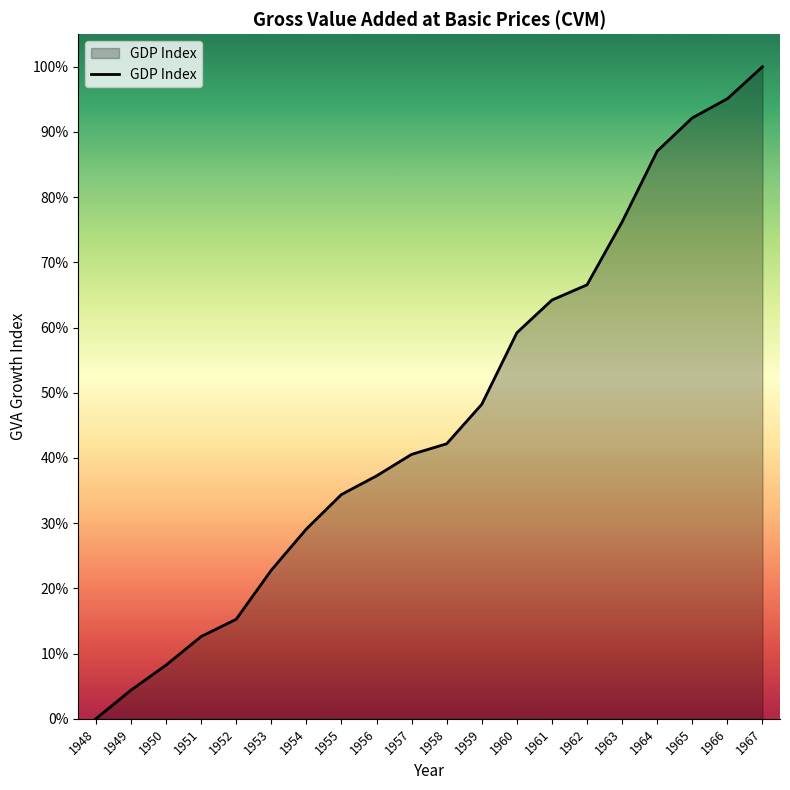

True or false: the data has more than 2 interior local peaks.

False